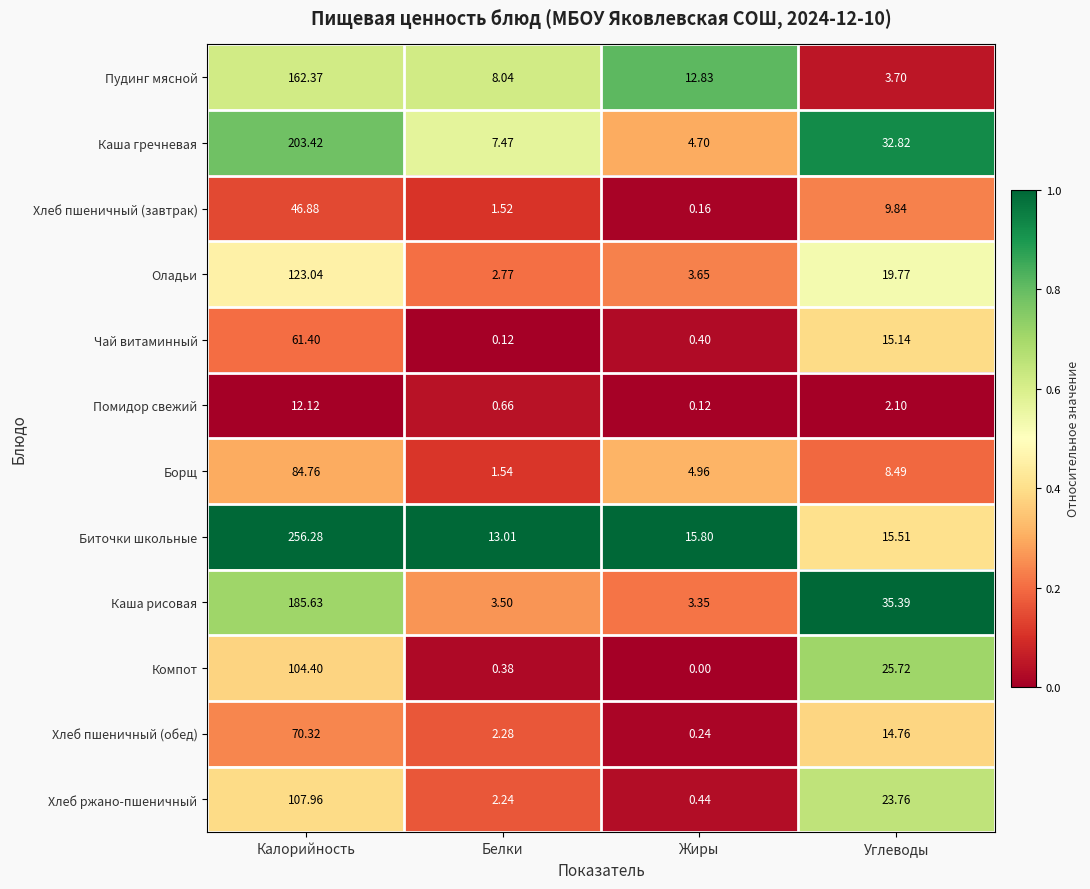

Which series has the largest range (max minus min)?

Биточки школьные